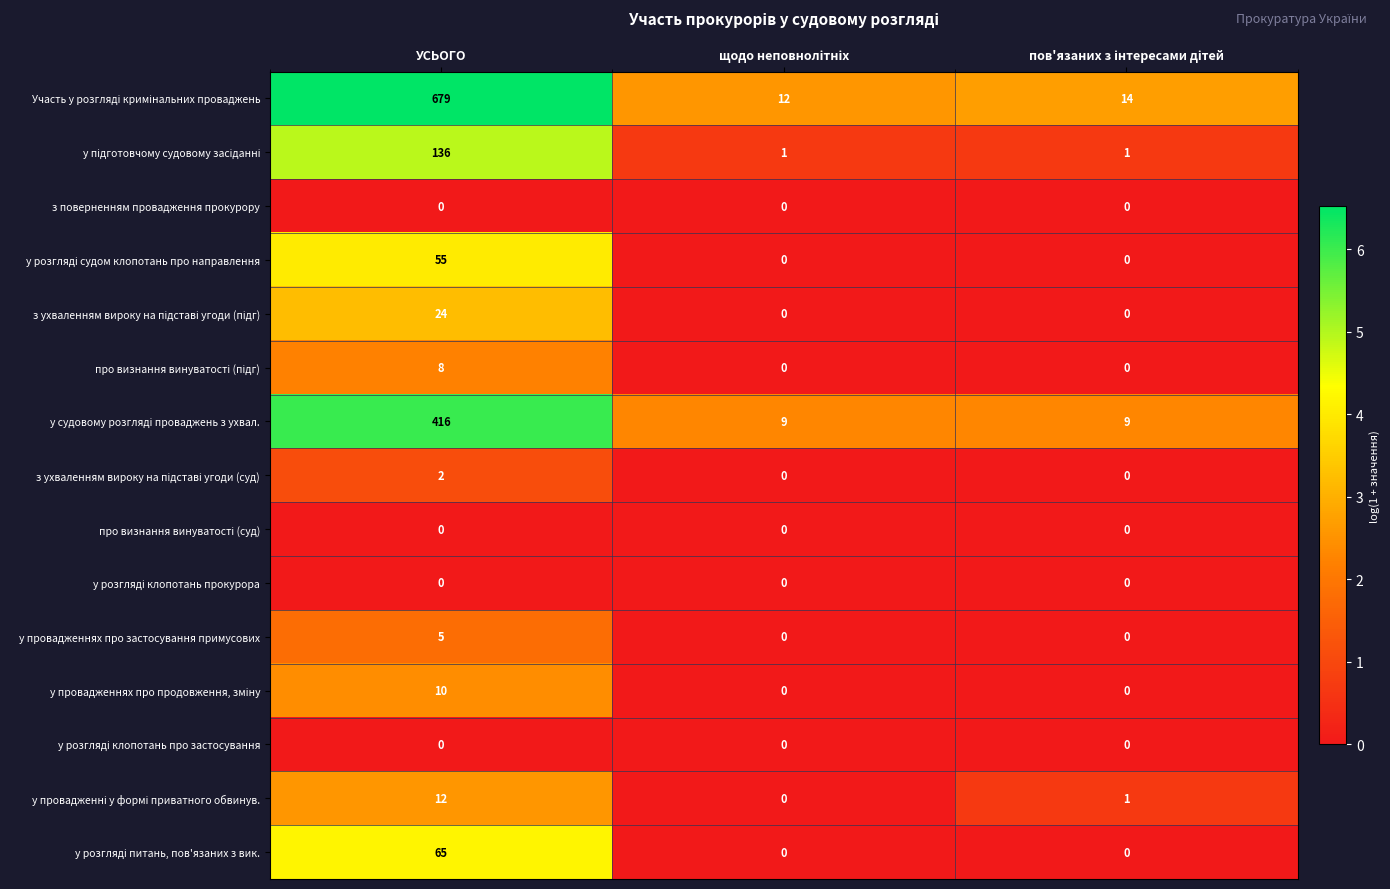

What is the difference between the highest and lowest values at УСЬОГО?

679